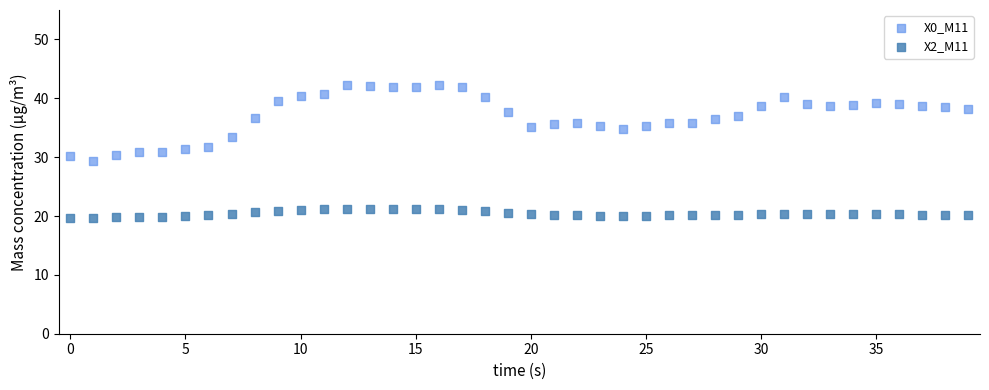

Across all data points, what is the range of Y values (max minus min)?

22.7